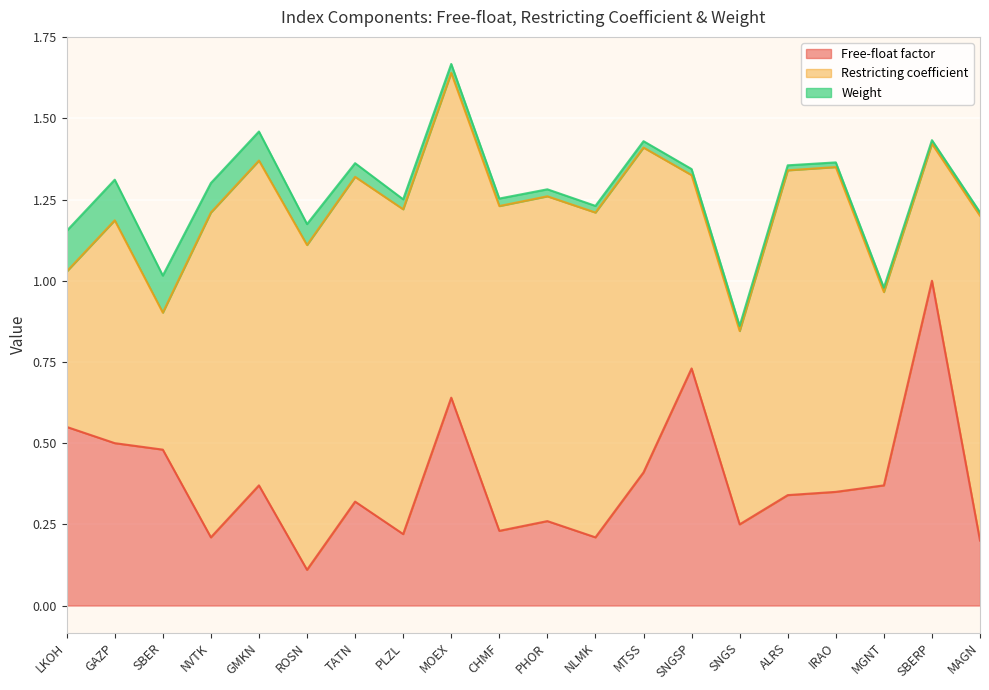

Which series has the largest total across all categories?

Restricting coefficient